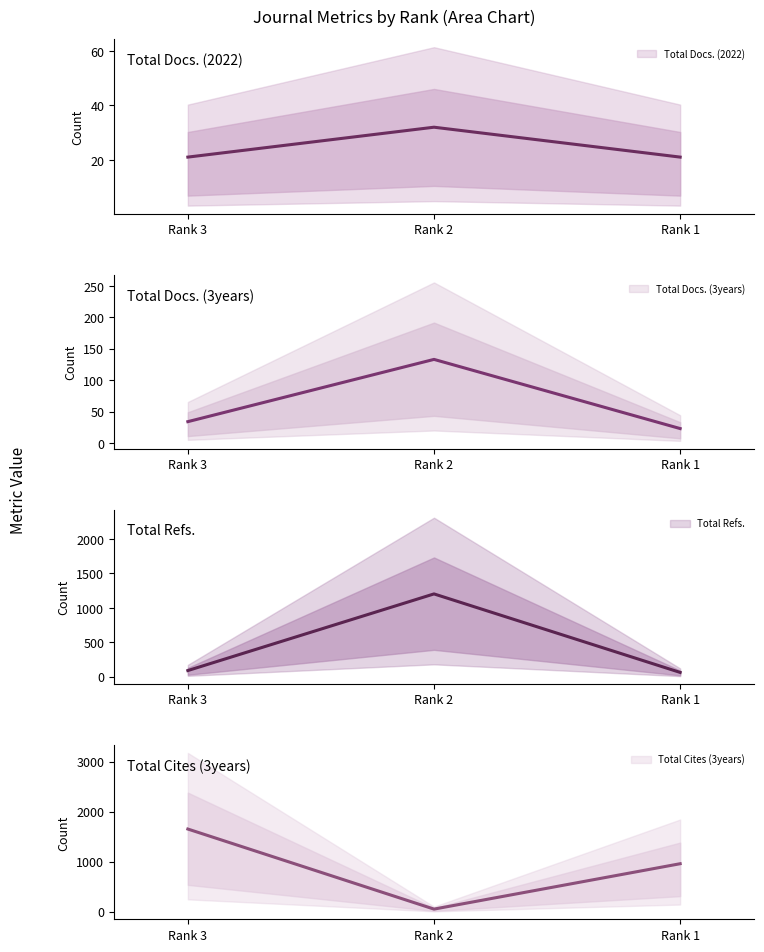

Between Rank 2 and Rank 1, which series saw the biggest shift?

Total Refs.